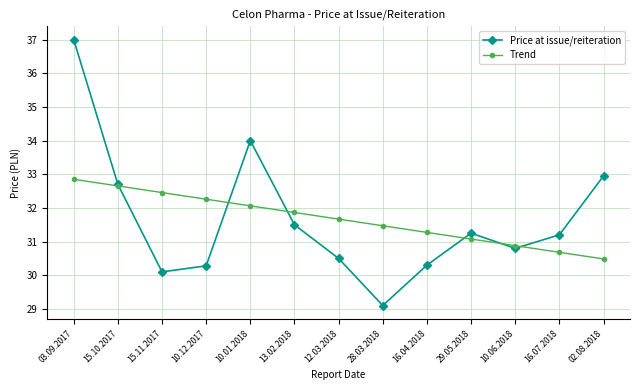

List the series in order of their peak value, highest first.

Price at issue/reiteration, Trend